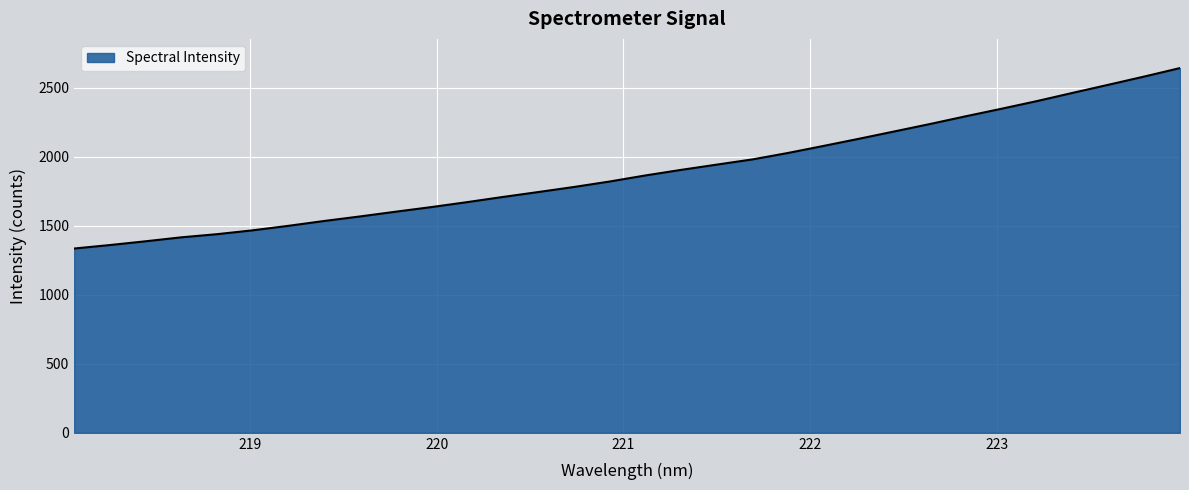

What is the maximum value shown in the chart?

2642.9